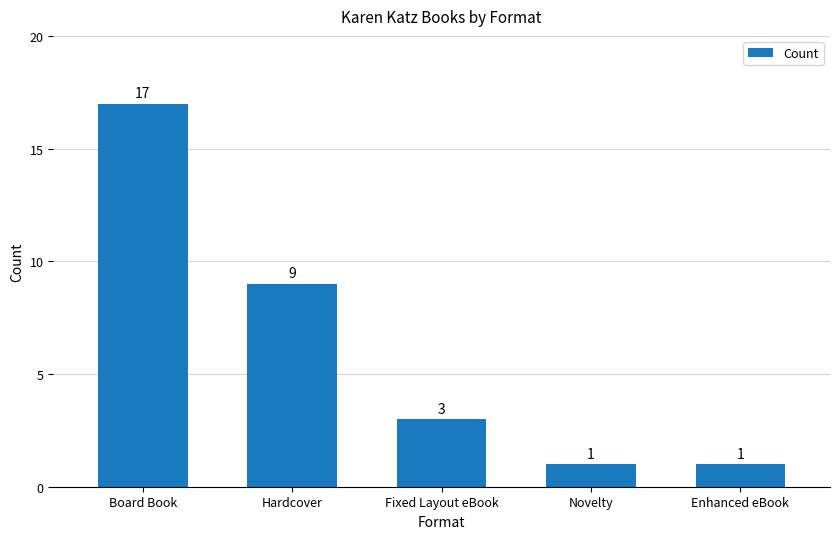

Reading left to right, transcribe all the data shown in this chart.

17	9	3	1	1